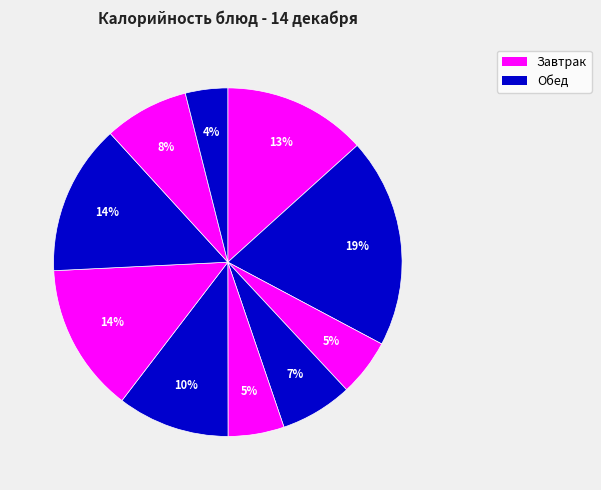

How many slices are in this pie chart?

10